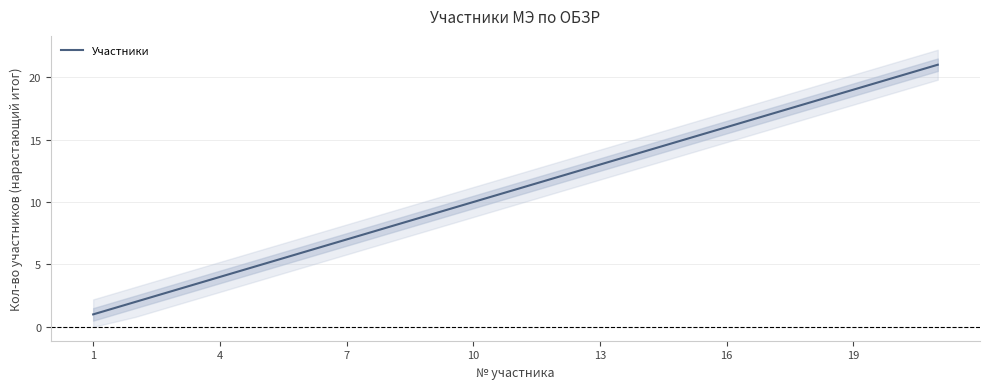

What is the smallest value displayed?

1